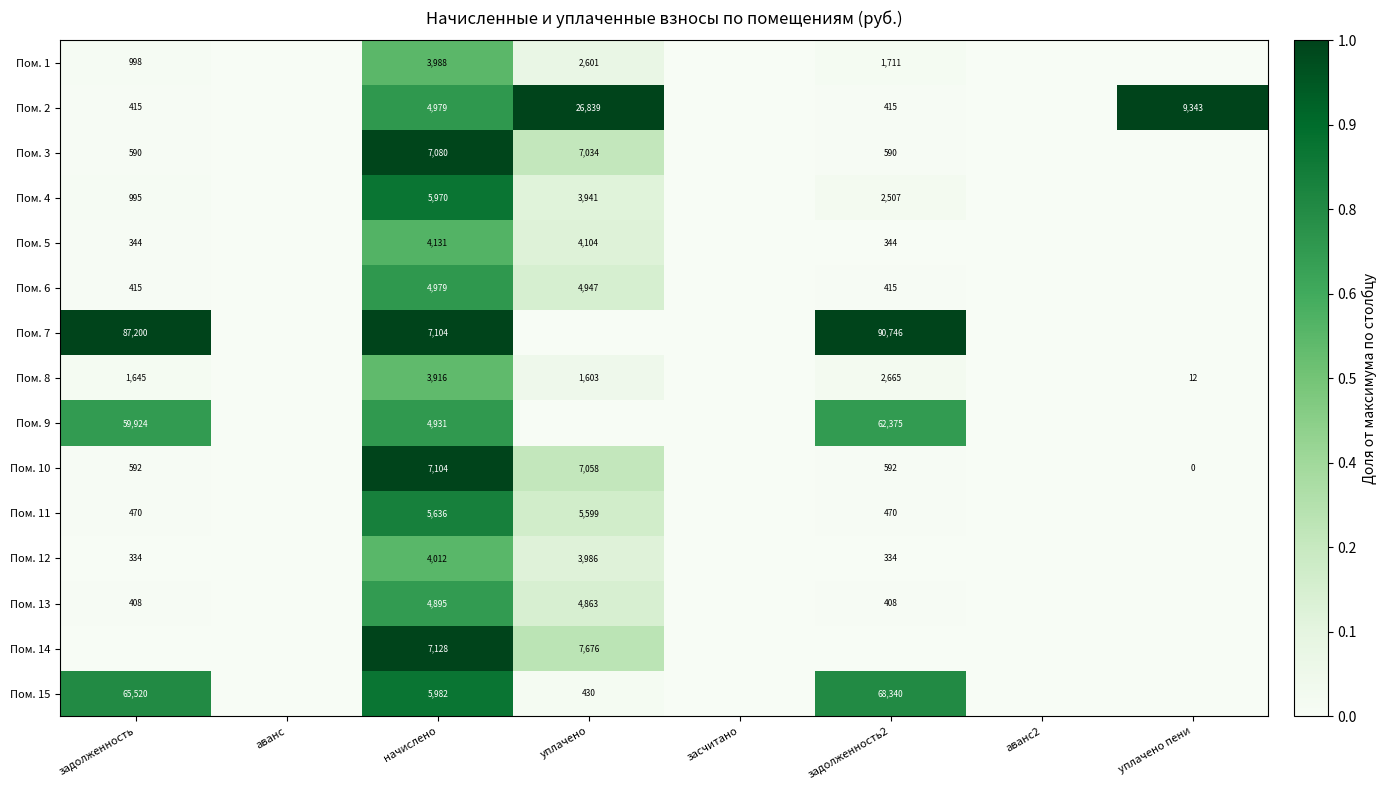

What is the spread (max minus min) of values at начислено?

3212